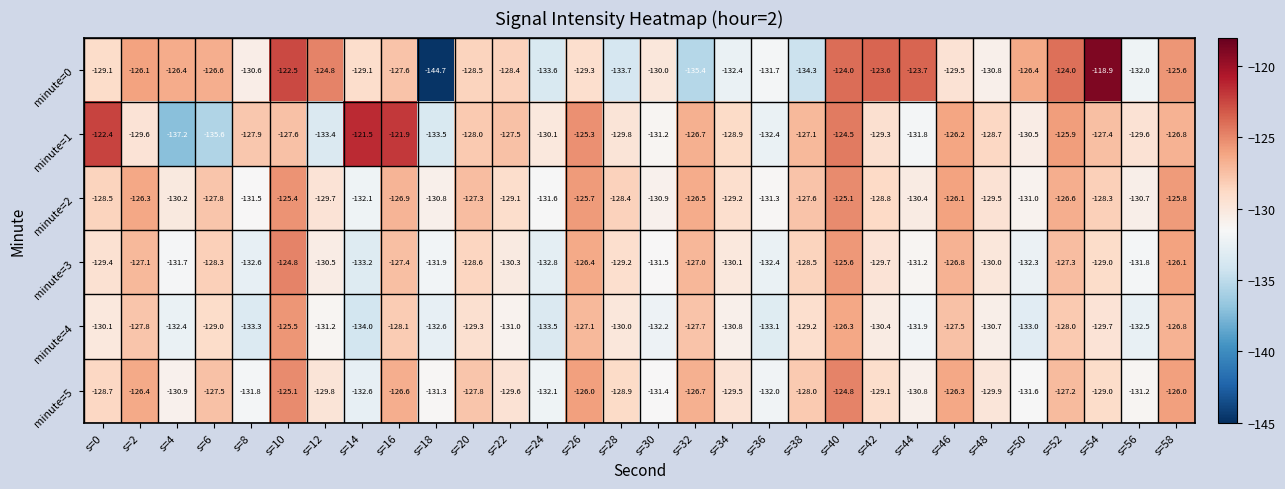

Which series has the largest total across all categories?

minute=1